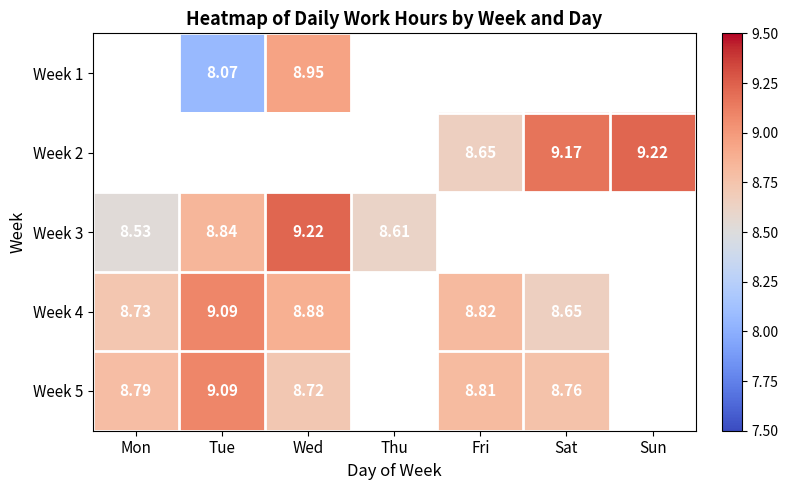

How many values in the Week 3 series exceed 8?

4